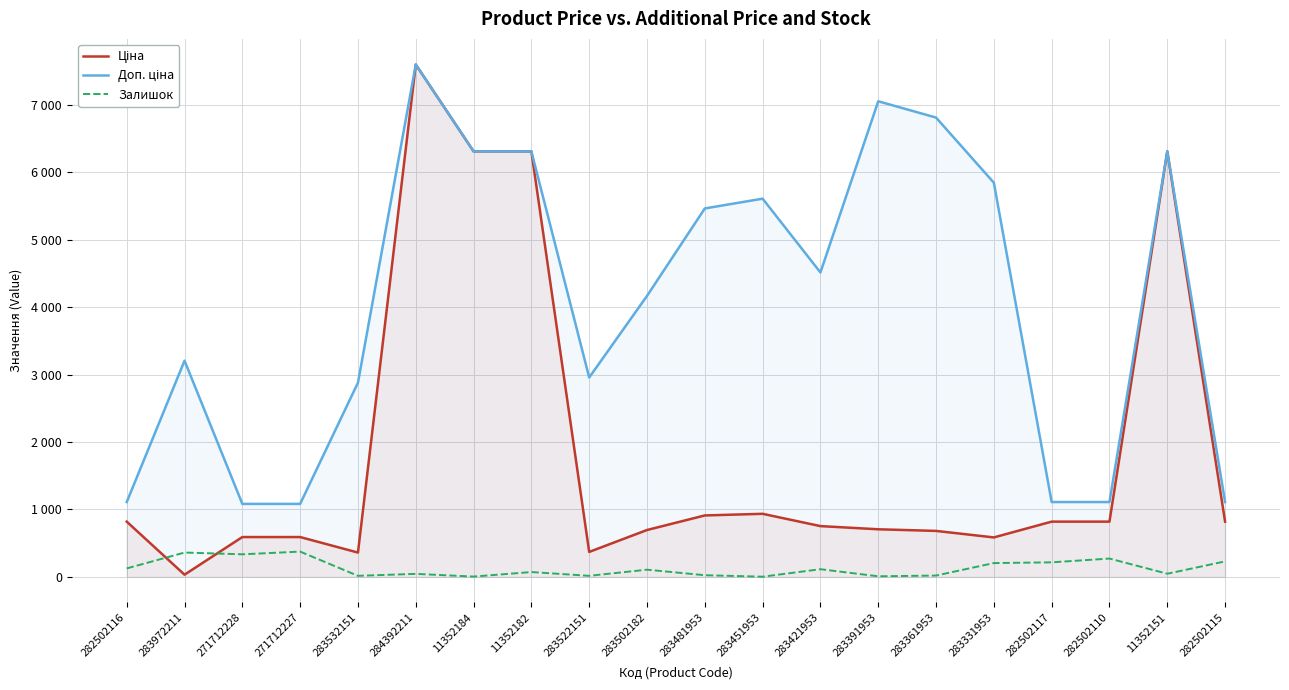

Reading left to right, what are all the values shown in this chart?

Ціна: 282502116=818.5	283972211=32.0	271712228=589.9	271712227=589.9	283532151=359.9	284392211=7596.5	11352184=6308.8	11352182=6308.8	283522151=369.5	283502182=694.3	283481953=910.4	283451953=934.5	283421953=752.2	283391953=705.1	283361953=681.0	283331953=584.4	282502117=818.5	282502110=818.5	11352151=6308.8	282502115=818.5
Доп. ціна: 282502116=1109.2	283972211=3205.0	271712228=1081.7	271712227=1081.7	283532151=2878.8	284392211=7596.5	11352184=6308.8	11352182=6308.8	283522151=2955.8	283502182=4165.6	283481953=5462.3	283451953=5607.2	283421953=4513.3	283391953=7051.3	283361953=6809.8	283331953=5843.9	282502117=1109.2	282502110=1109.2	11352151=6308.8	282502115=1109.2
Залишок: 282502116=125.0	283972211=360.0	271712228=334.0	271712227=374.0	283532151=15.0	284392211=44.0	11352184=4.0	11352182=71.0	283522151=15.0	283502182=106.0	283481953=24.0	283451953=2.0	283421953=113.0	283391953=8.0	283361953=19.0	283331953=204.0	282502117=215.0	282502110=271.0	11352151=46.0	282502115=229.0